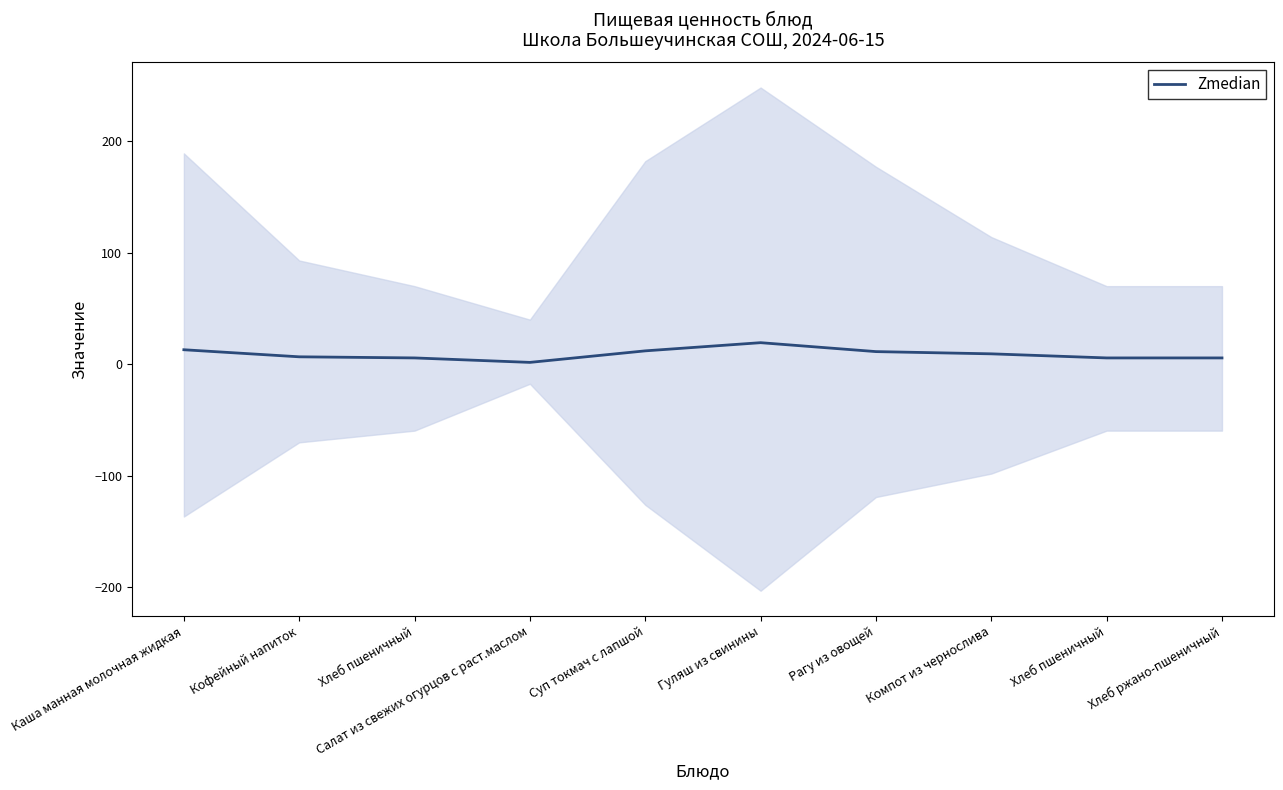

What is the sum of all values?

90.3